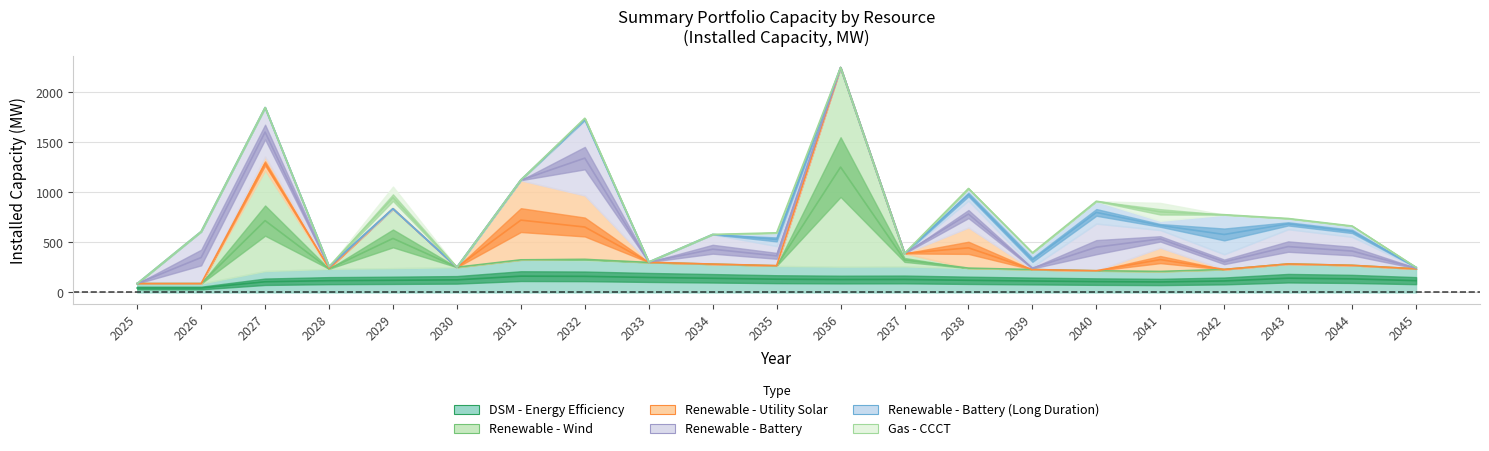

Is it true that Gas - CCCT equals 132 at 2031?

False